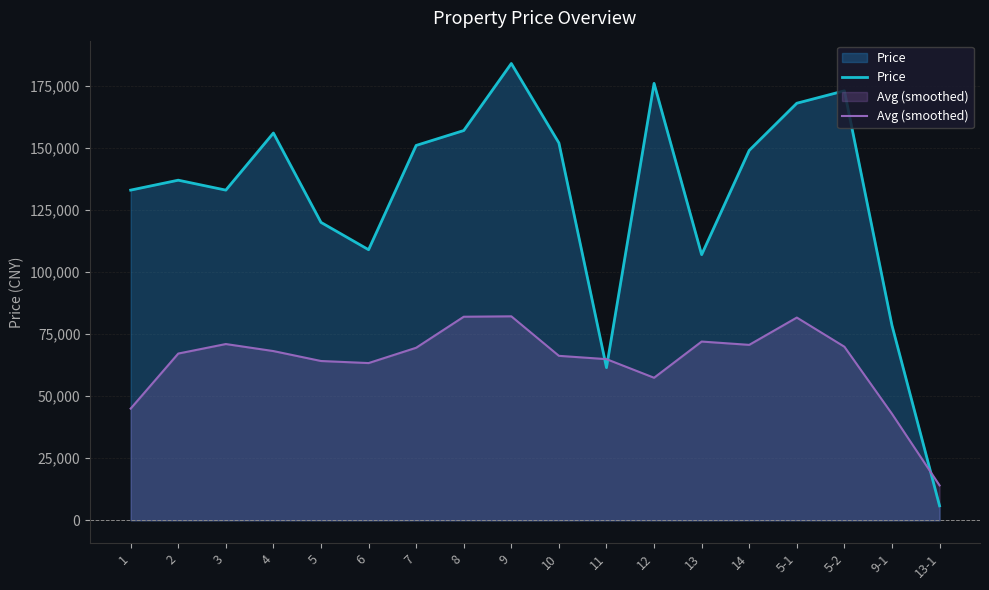

Which series changed the most between 3 and 5-2?

Price